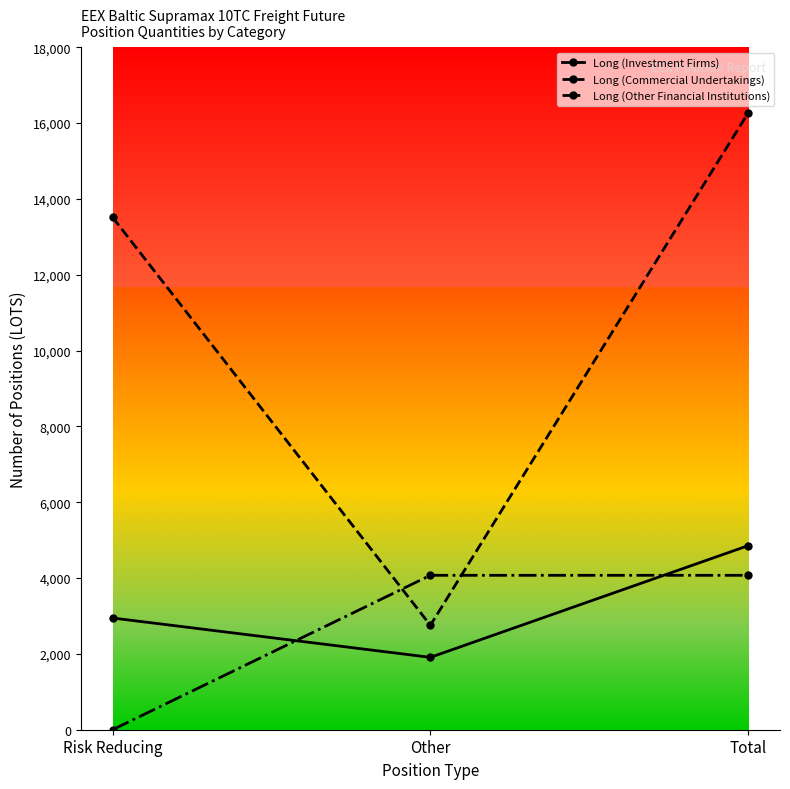

What is the sum of the Long (Other Financial Institutions) values at Other and Total?

8146.0